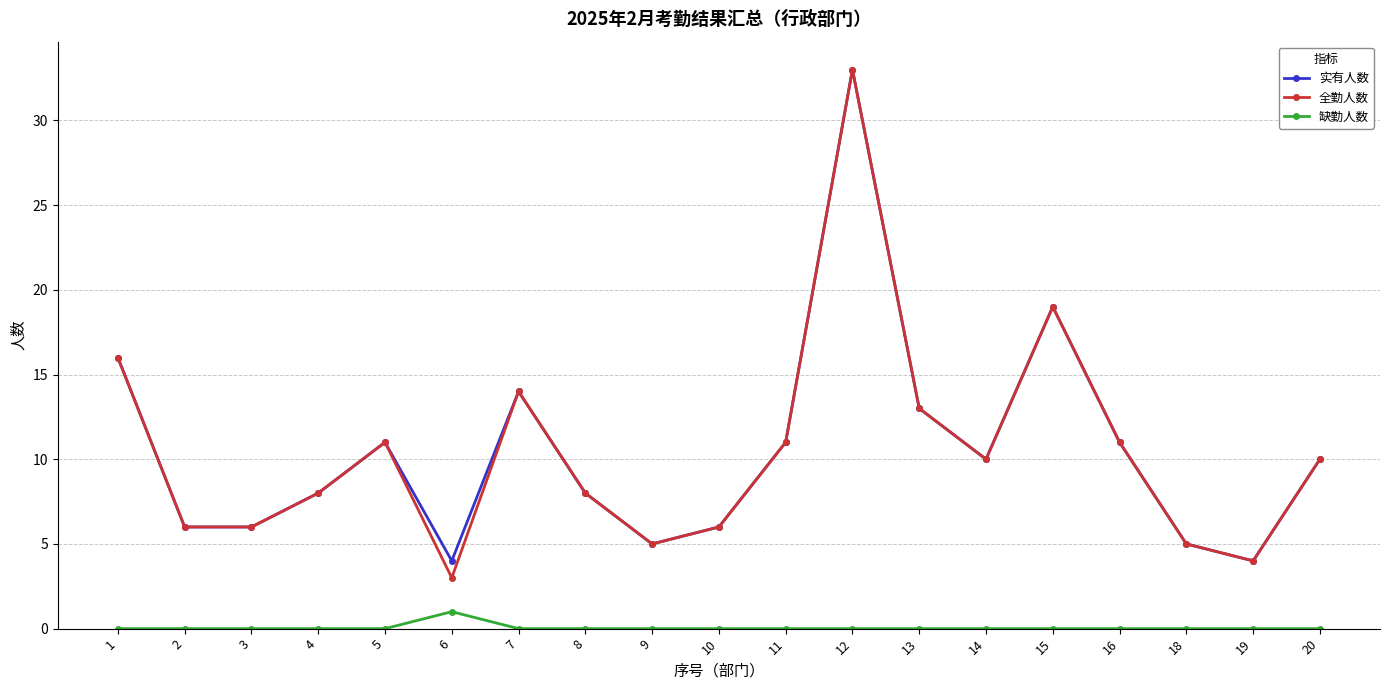

In 实有人数, how many points are higher than both neighbors (excluding endpoints)?

4